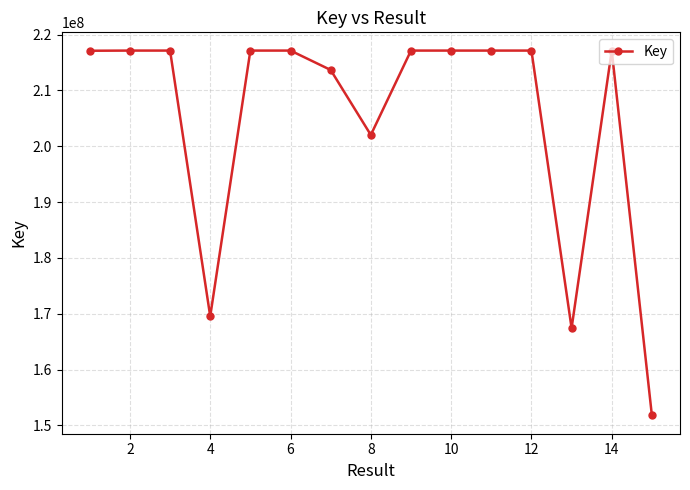

What is the maximum value shown in the chart?

217140394